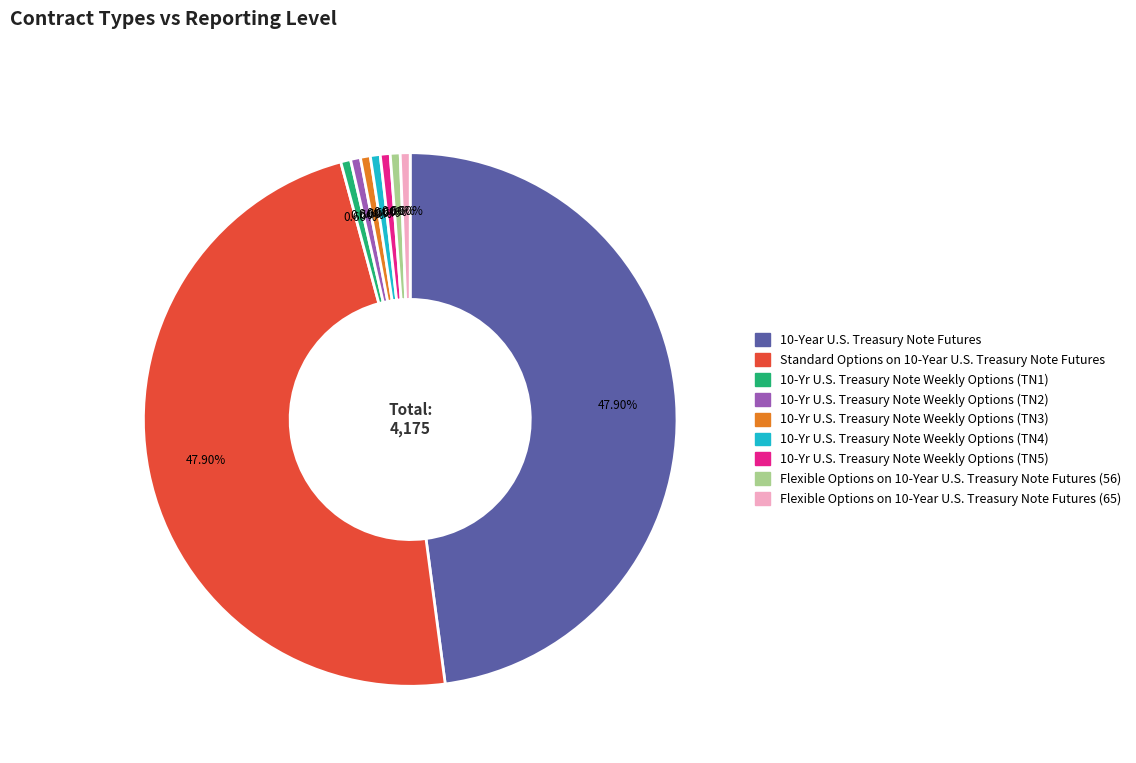

What percentage do 10-Yr U.S. Treasury Note Weekly Options (TN4) and 10-Year U.S. Treasury Note Futures together represent?

48.5%